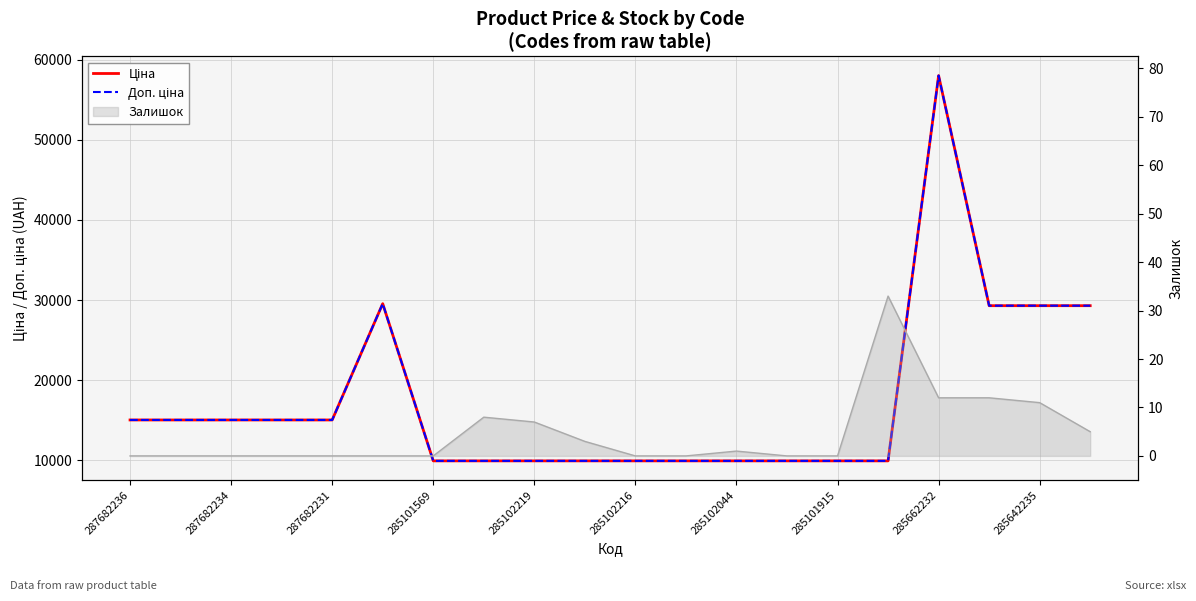

What is the average value of the Ціна series?

17482.6